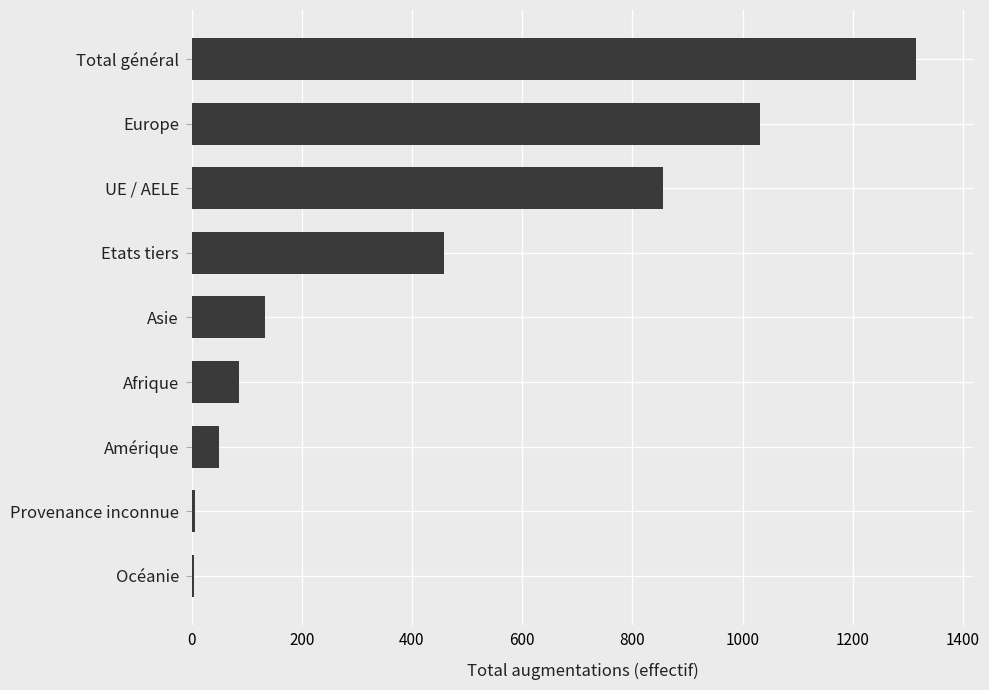

Which has a higher value, UE / AELE or Etats tiers?

UE / AELE